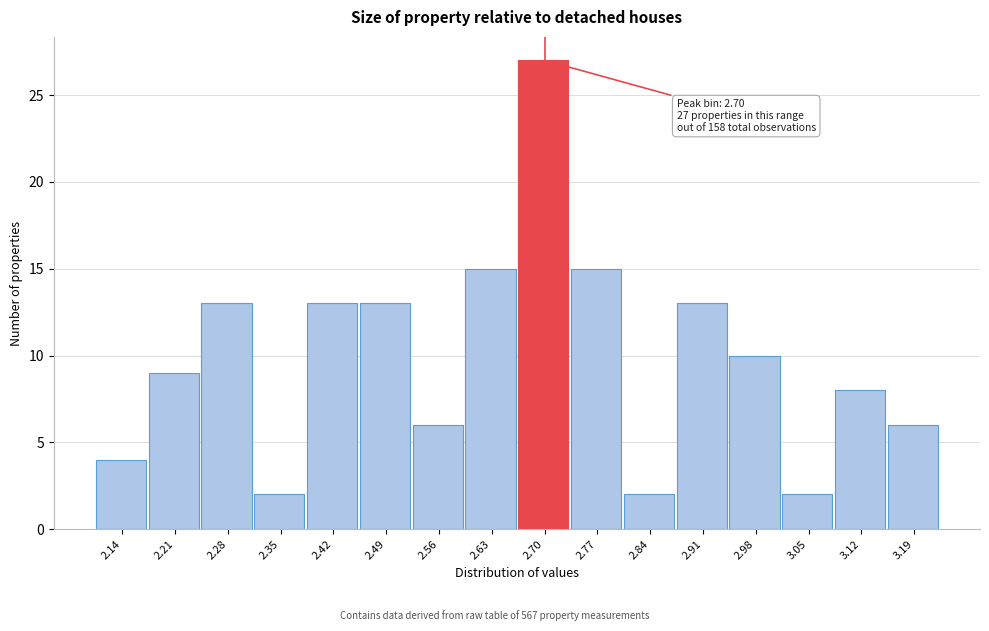

Over which range of the x-axis is the bar tallest?

2.67 to 2.74